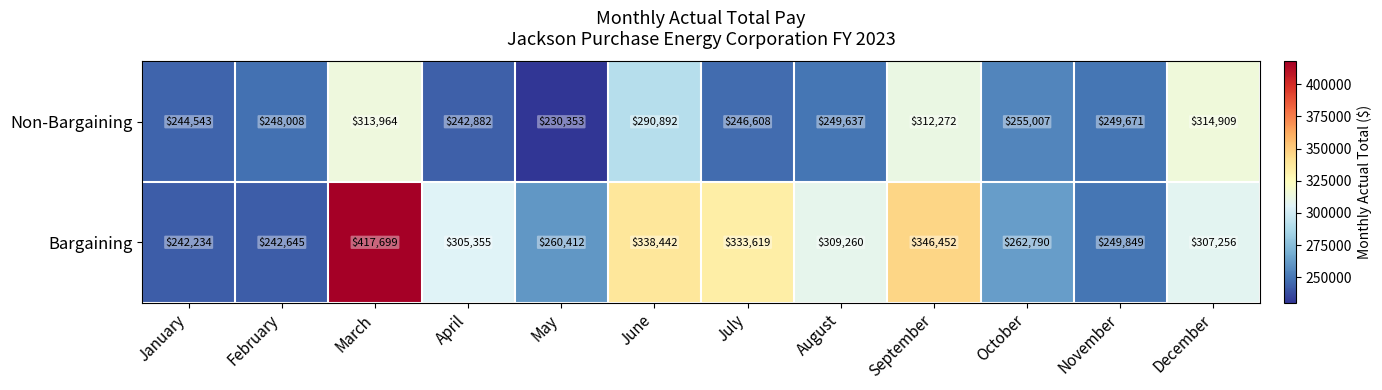

Between February and May, which series saw the biggest shift?

Bargaining